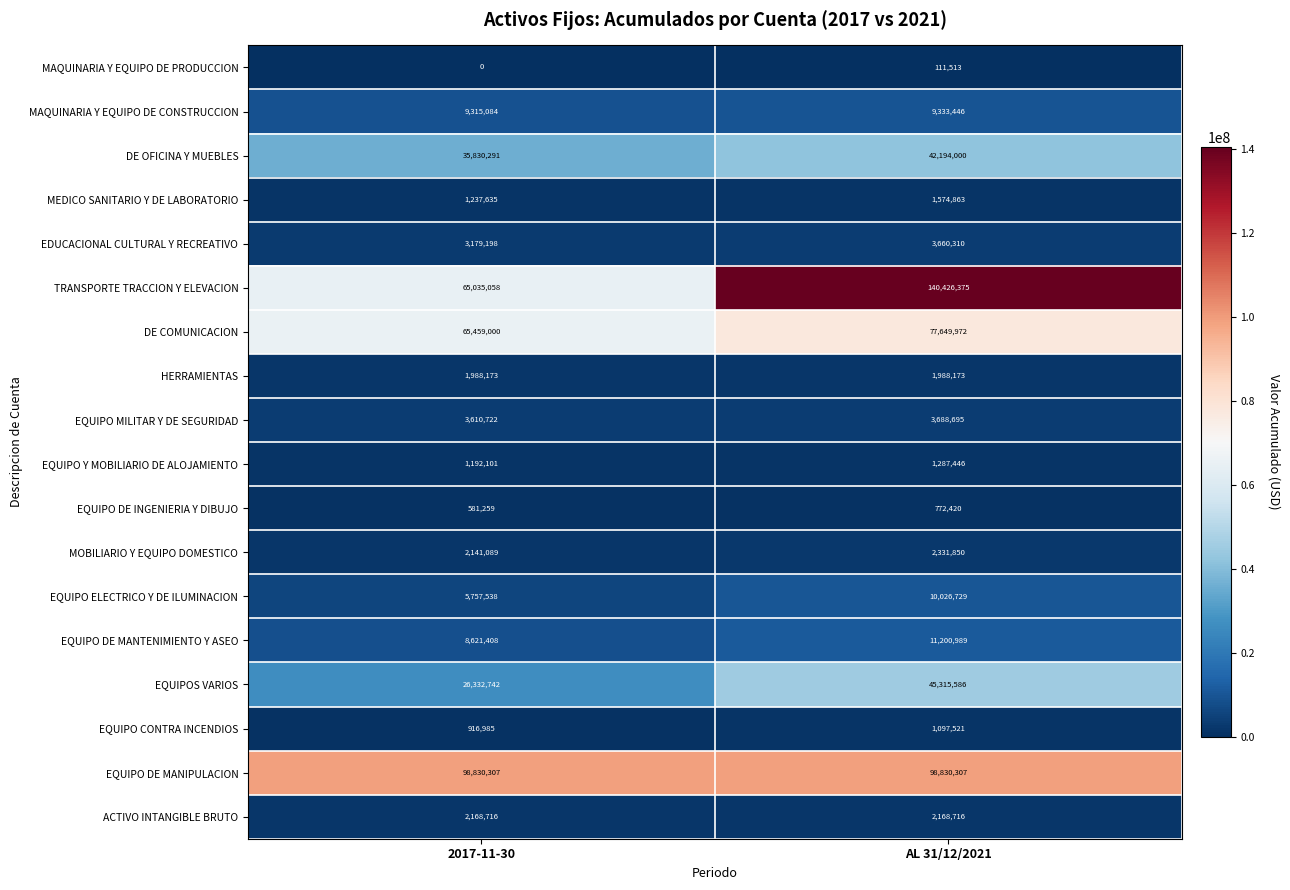

List the series in order of their peak value, lowest first.

MAQUINARIA Y EQUIPO DE PRODUCCION, EQUIPO DE INGENIERIA Y DIBUJO, EQUIPO CONTRA INCENDIOS, EQUIPO Y MOBILIARIO DE ALOJAMIENTO, MEDICO SANITARIO Y DE LABORATORIO, HERRAMIENTAS, ACTIVO INTANGIBLE BRUTO, MOBILIARIO Y EQUIPO DOMESTICO, EDUCACIONAL CULTURAL Y RECREATIVO, EQUIPO MILITAR Y DE SEGURIDAD, MAQUINARIA Y EQUIPO DE CONSTRUCCION, EQUIPO ELECTRICO Y DE ILUMINACION, EQUIPO DE MANTENIMIENTO Y ASEO, DE OFICINA Y MUEBLES, EQUIPOS VARIOS, DE COMUNICACION, EQUIPO DE MANIPULACION, TRANSPORTE TRACCION Y ELEVACION